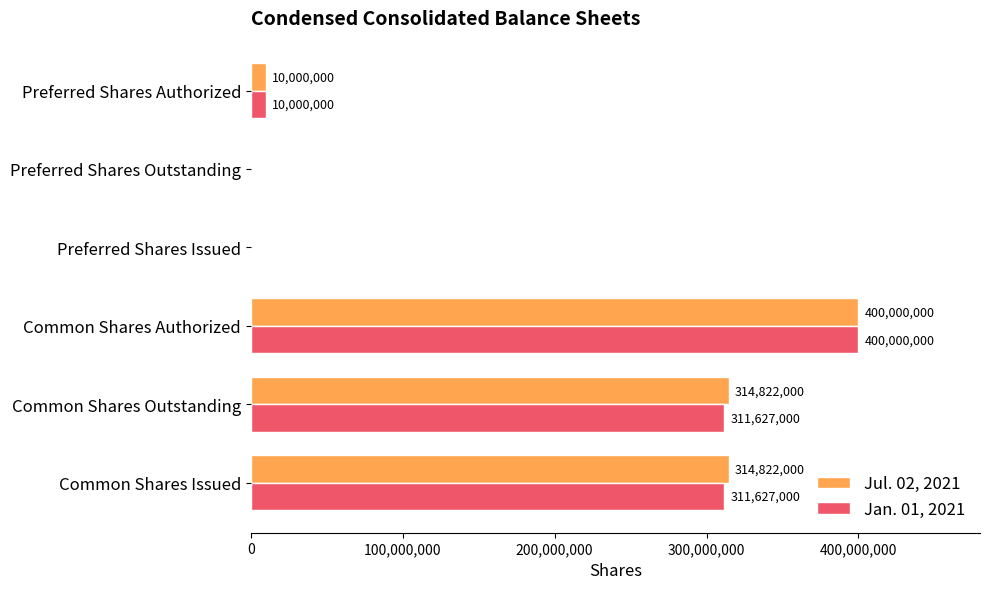

What are all the series names shown in the legend?

Jul. 02, 2021, Jan. 01, 2021